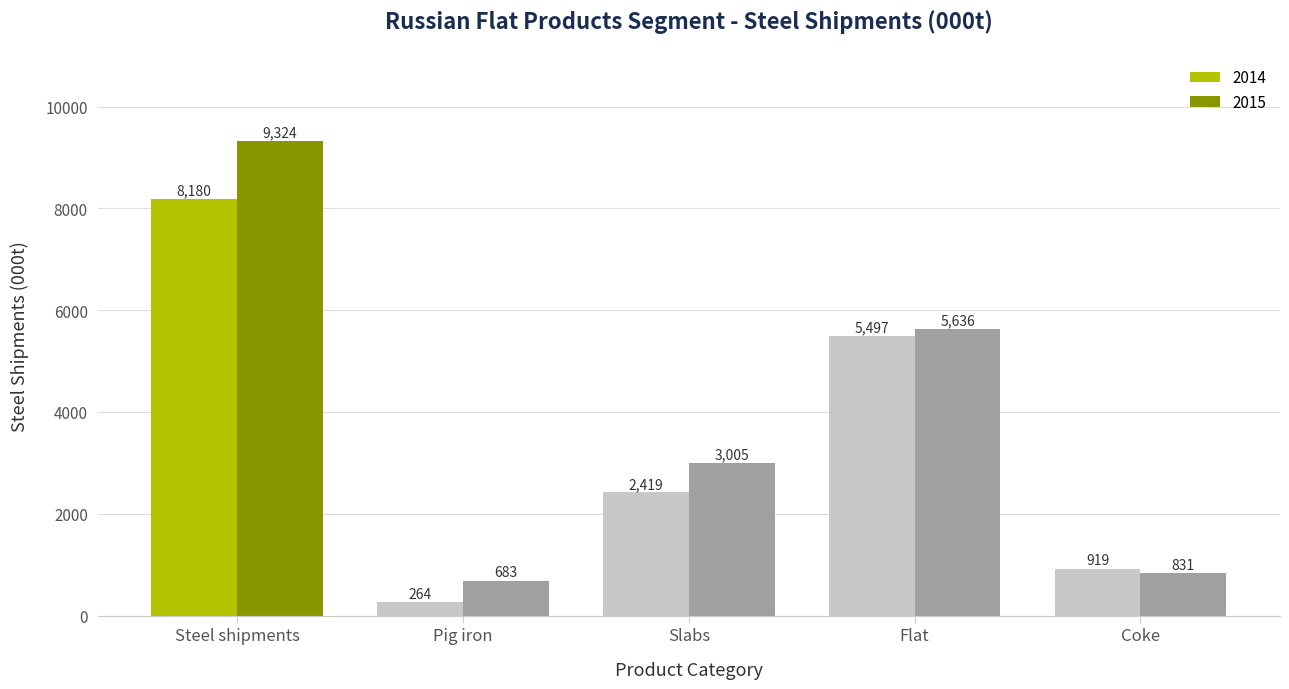

True or false: 2014 has a value of 8180 at Steel shipments.

True